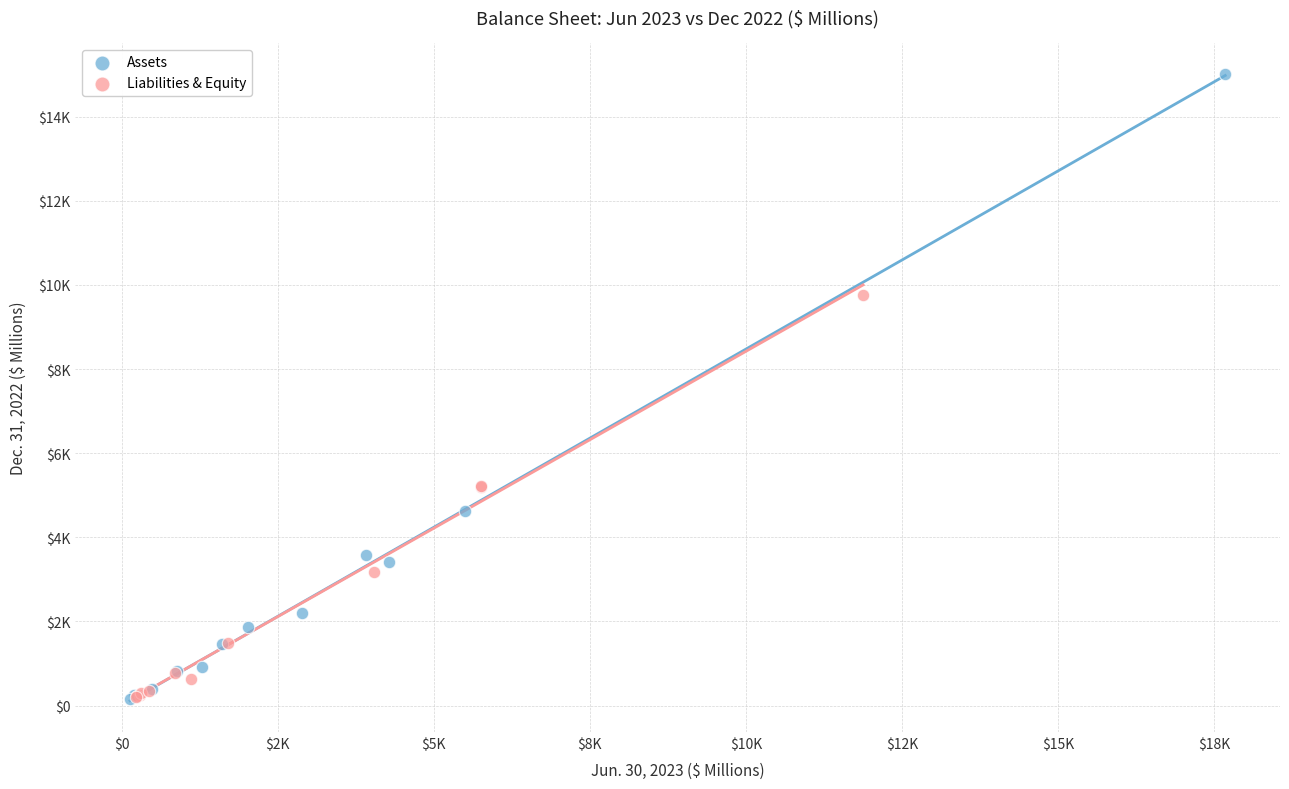

What are all the series names shown in the legend?

Assets, Liabilities & Equity